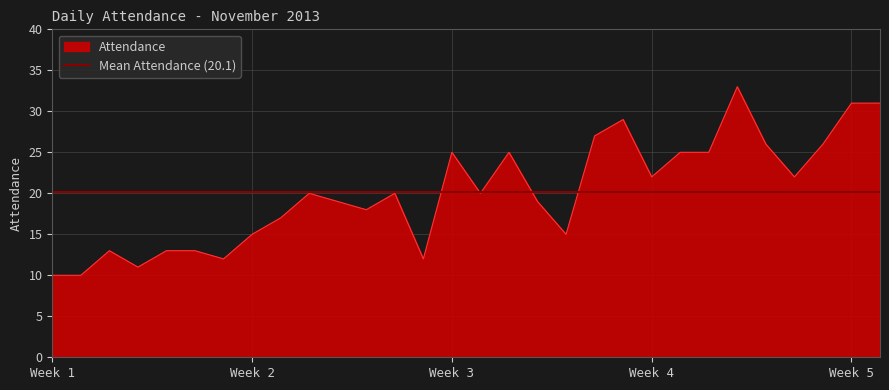

True or false: the data shows 24 at 2013-11-19.

False